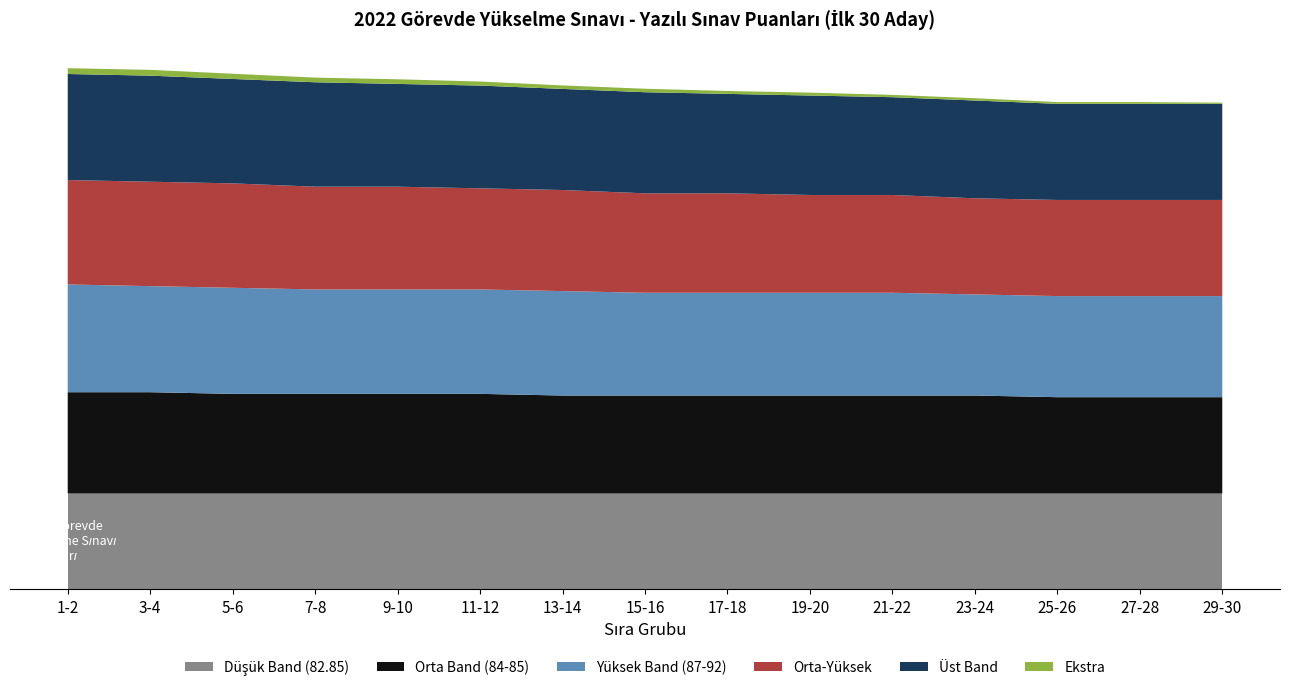

Does the chart have visible grid lines?

No